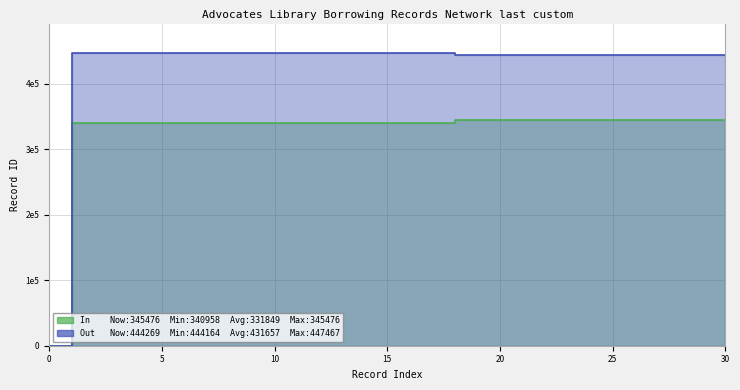

At 20, list the series in order from smallest to largest.

In, Out